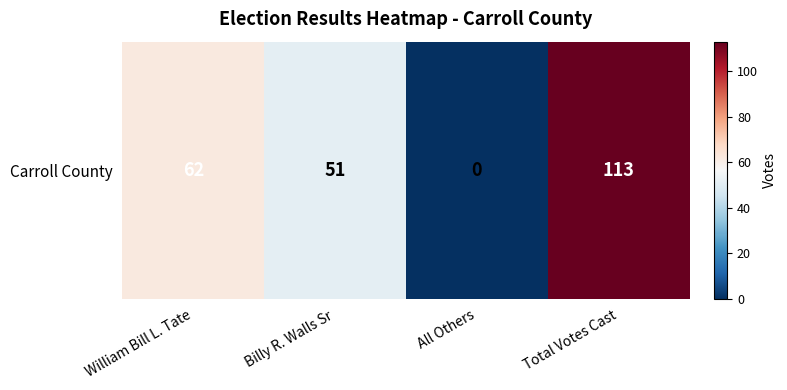

What is the difference between the second highest and second lowest values?

11